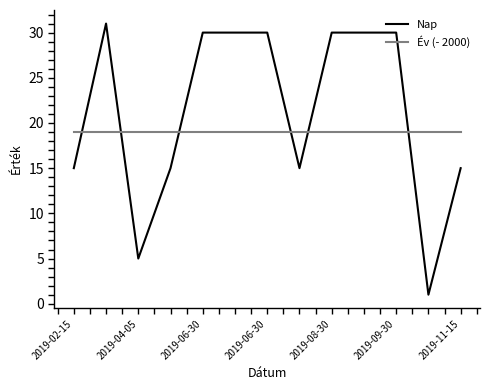

Reading left to right, what are all the values shown in this chart?

Nap: 15	31	5	15	30	30	30	15	30	30	30	1	15
Év (- 2000): 19	19	19	19	19	19	19	19	19	19	19	19	19